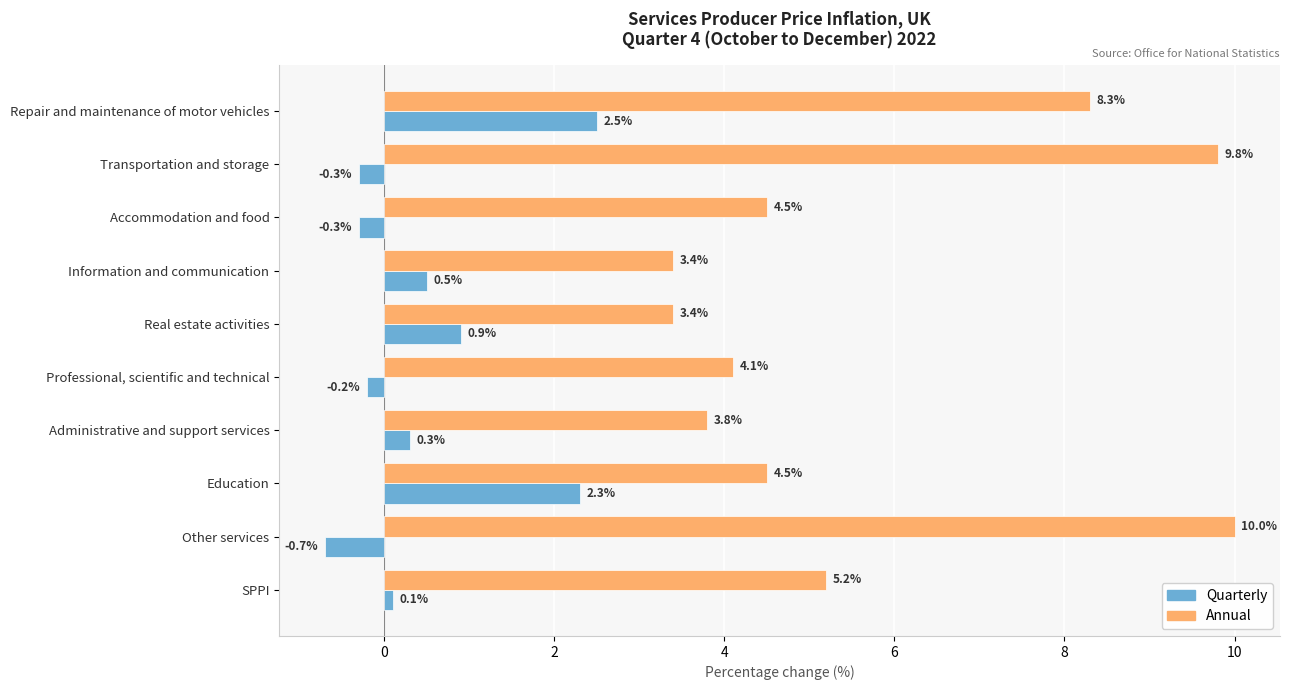

Which label corresponds to the largest value in the chart?

Other services